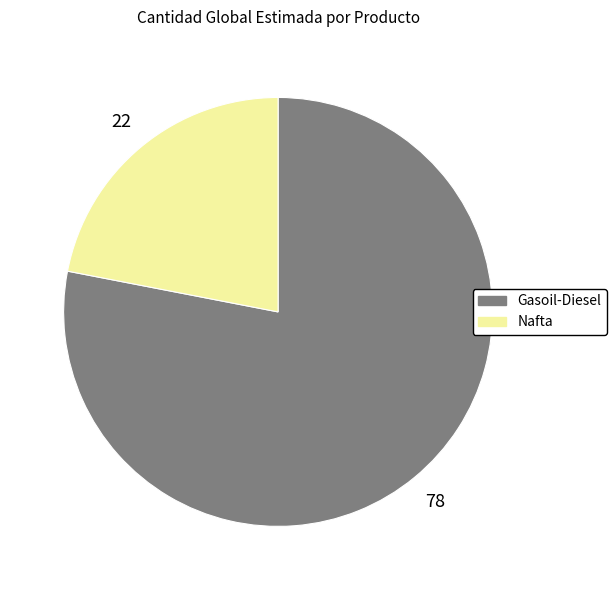

The Gasoil-Diesel slice represents 87% of the pie. True or false?

False